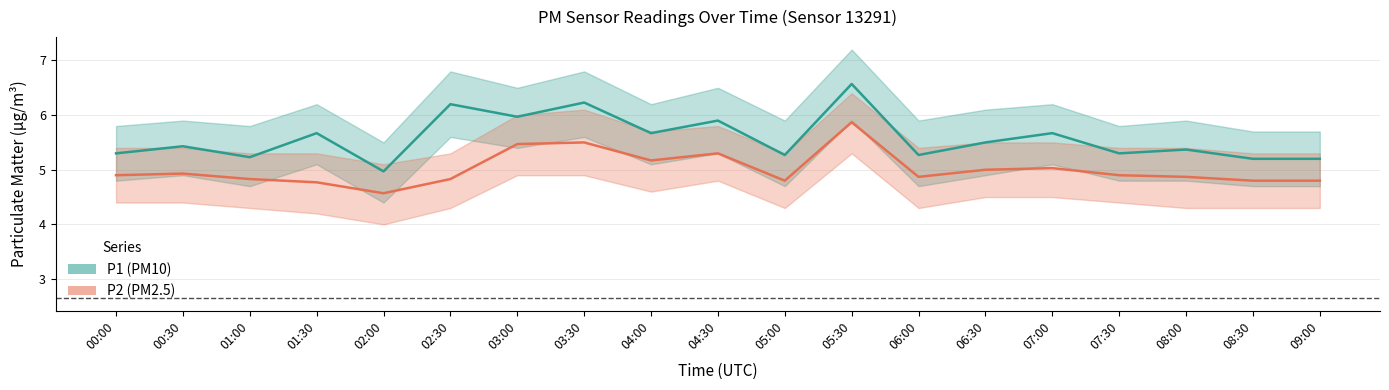

Is the value of P1 (PM10) at 04:00 greater than the value of P2 (PM2.5) at 08:30?

Yes